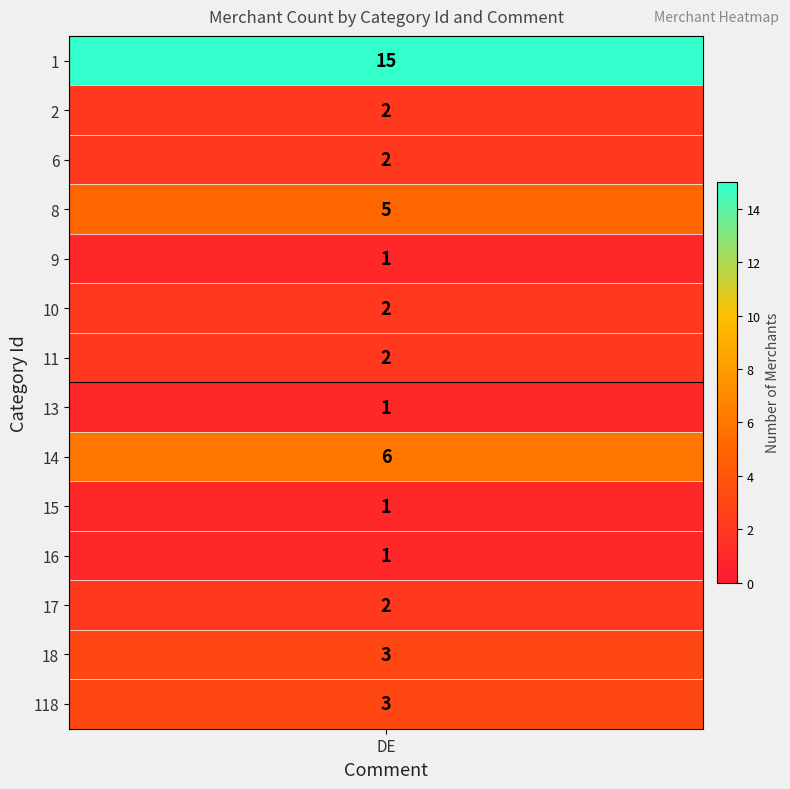

How many data points are less than 2?

4